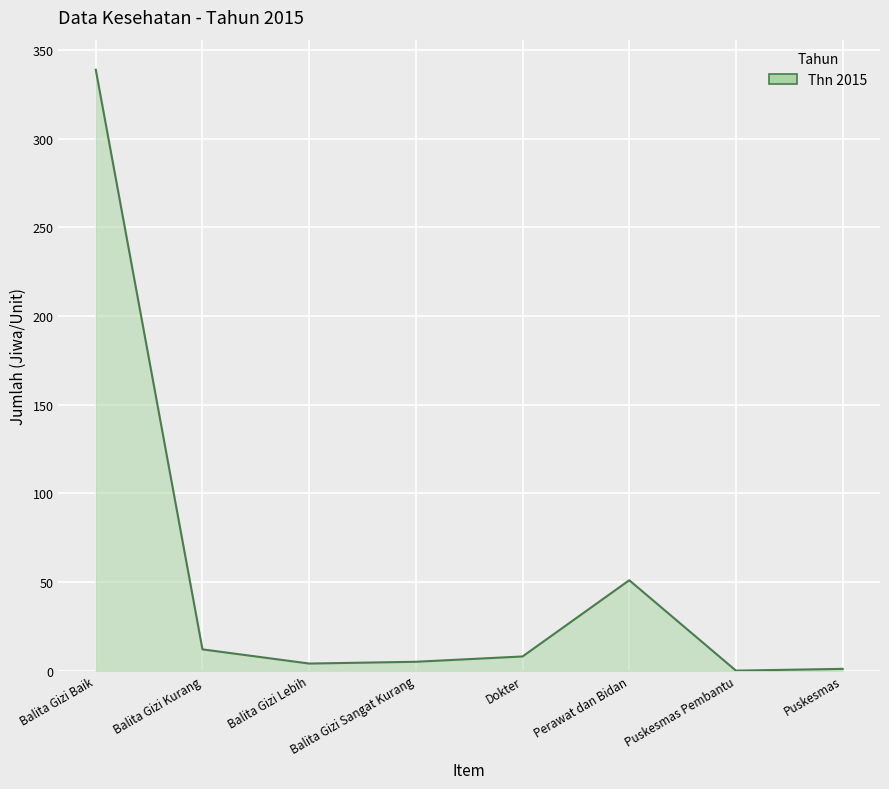

Which category has the highest value across all series?

Balita Gizi Baik